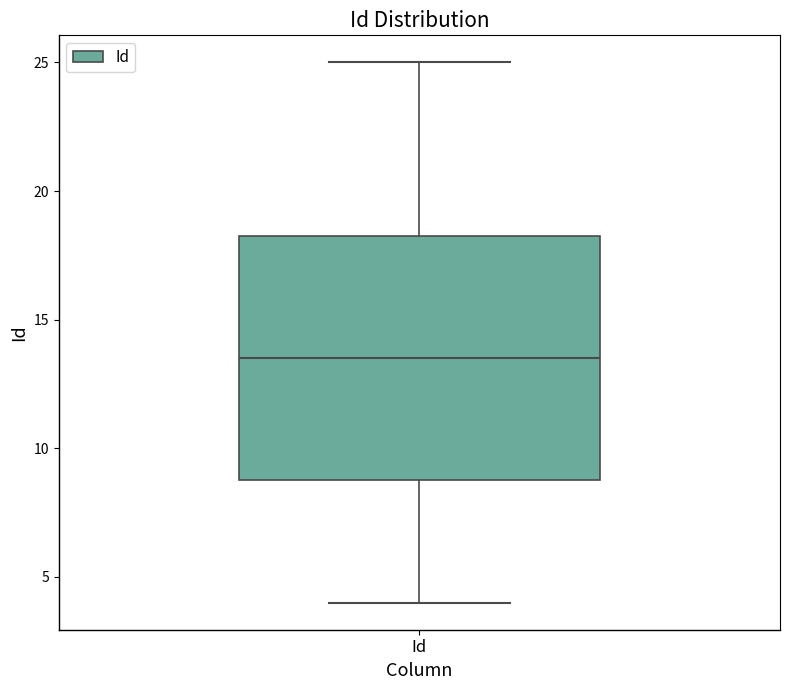

Read this box plot against the y-axis: the position of the median line, the range covered by the box, and the ends of both whiskers. The values are not printed on the chart, so give them approximately, as read against the axis.

median 13.5, box 9.0 to 18.5, whiskers 4.0 to 25.0